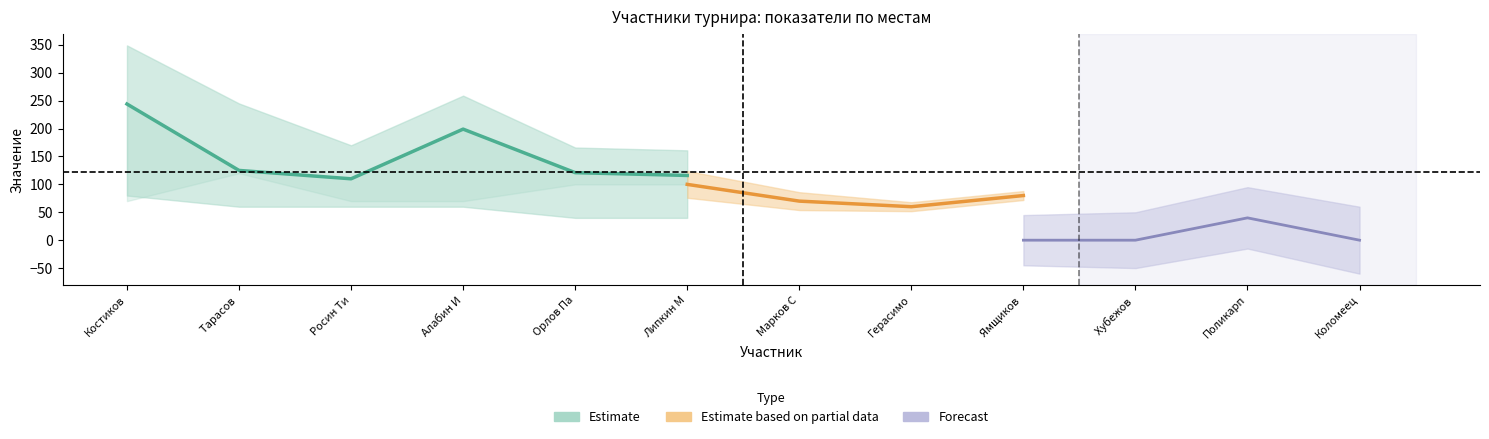

What is the spread (max minus min) of values at Росин Тимофей?

107